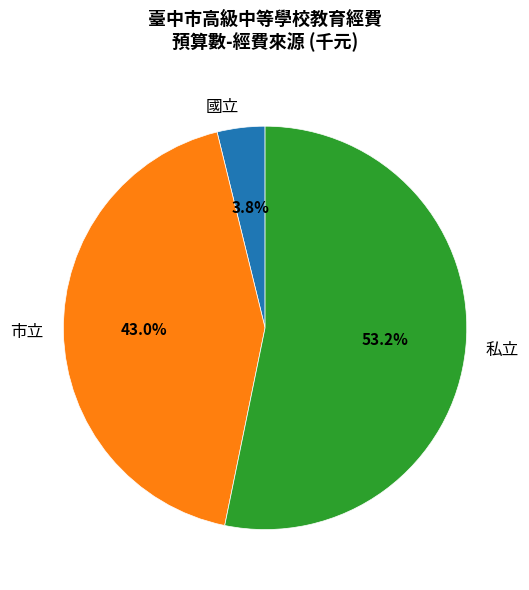

To the nearest percent, what percentage of the pie is 市立?

43%